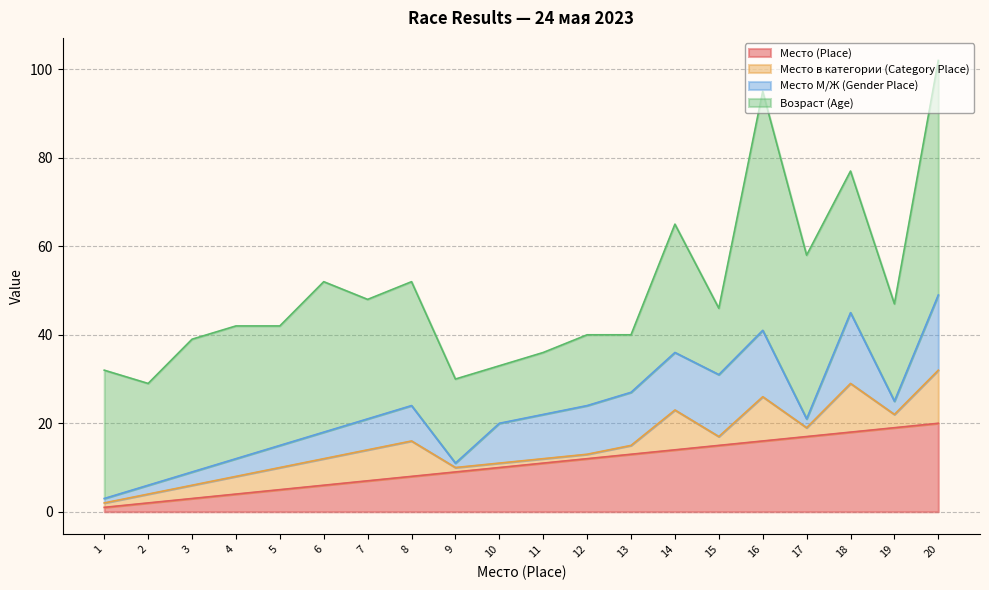

What are all the series names shown in the legend?

Место (Place), Место в категории (Category Place), Место М/Ж (Gender Place), Возраст (Age)